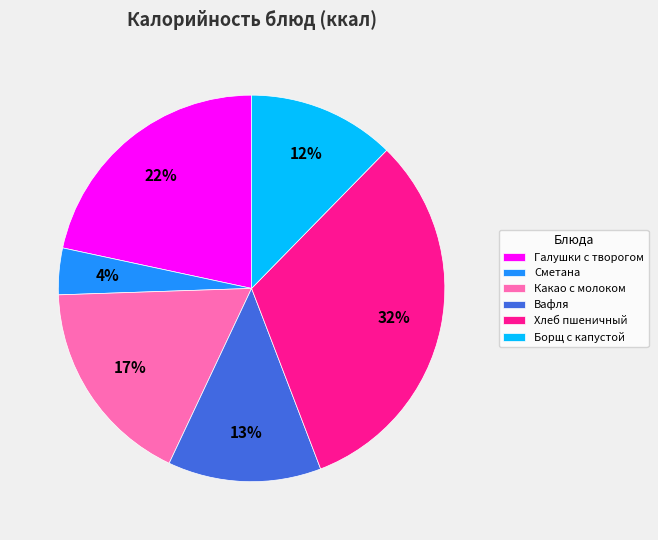

What percentage is the Хлеб пшеничный slice, to the nearest percent?

32%